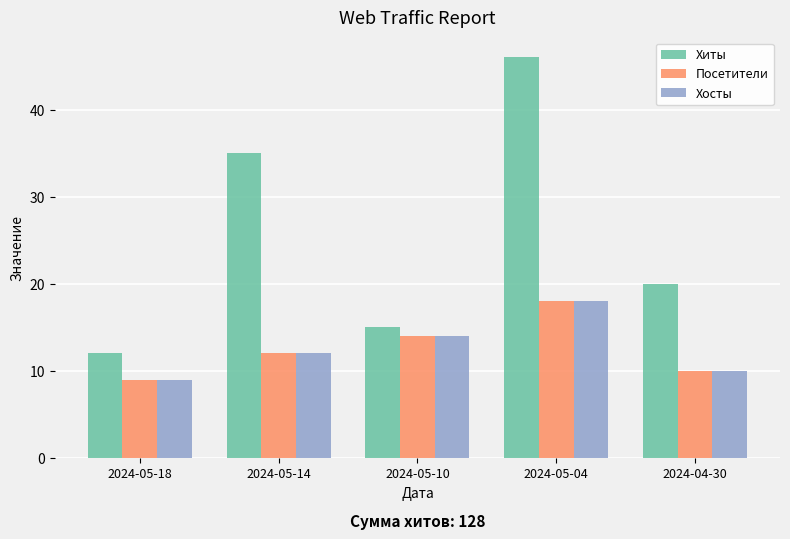

True or false: Посетители has a value of 17 at 2024-04-30.

False